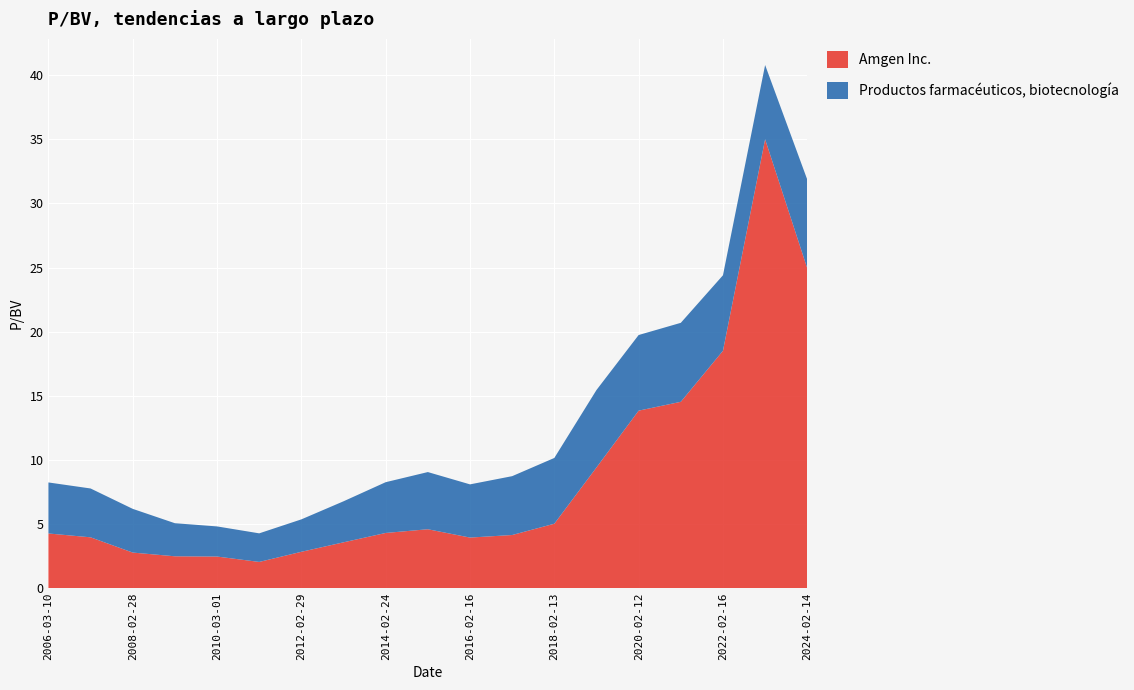

Reading right to left, transcribe all the data shown in this chart.

Amgen Inc.: 2024-02-14=24.9	2023-02-09=35.0	2022-02-16=18.5	2021-02-09=14.5	2020-02-12=13.8	2019-02-13=9.4	2018-02-13=5.0	2017-02-14=4.1	2016-02-16=3.9	2015-02-19=4.6	2014-02-24=4.3	2013-02-27=3.6	2012-02-29=2.8	2011-02-25=2.0	2010-03-01=2.5	2009-02-27=2.5	2008-02-28=2.8	2007-02-28=4.0	2006-03-10=4.3
Productos farmacéuticos, biotecnología: 2024-02-14=6.9	2023-02-09=5.8	2022-02-16=5.9	2021-02-09=6.2	2020-02-12=5.9	2019-02-13=6.0	2018-02-13=5.1	2017-02-14=4.6	2016-02-16=4.2	2015-02-19=4.5	2014-02-24=4.0	2013-02-27=3.2	2012-02-29=2.5	2011-02-25=2.2	2010-03-01=2.4	2009-02-27=2.6	2008-02-28=3.4	2007-02-28=3.8	2006-03-10=4.0